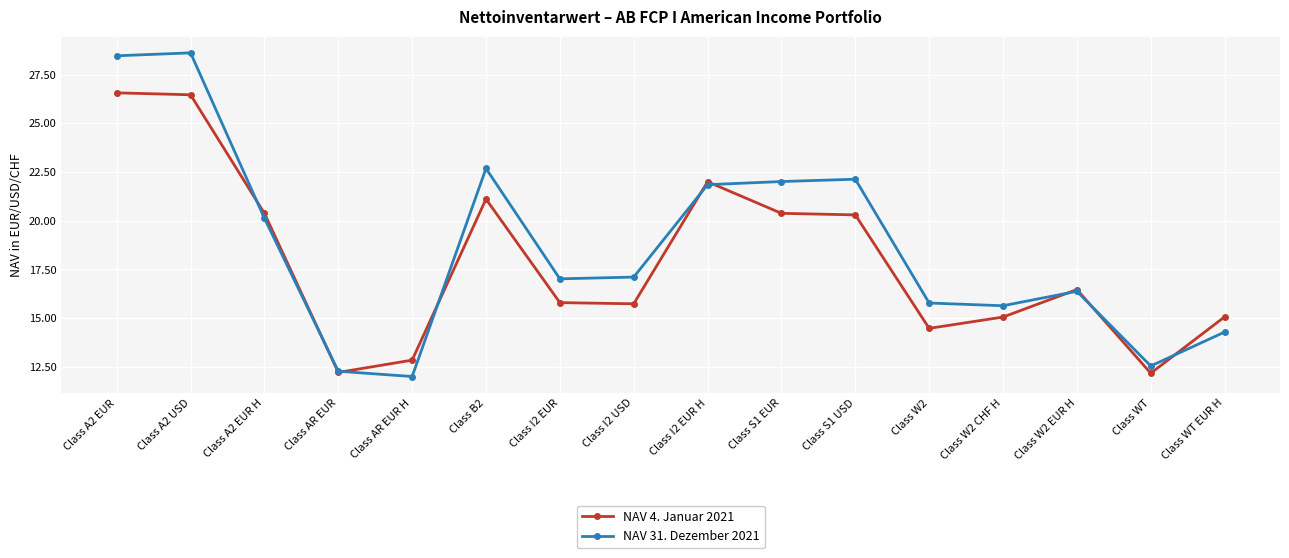

What is the total value across all series at Class A2 EUR?

55.0